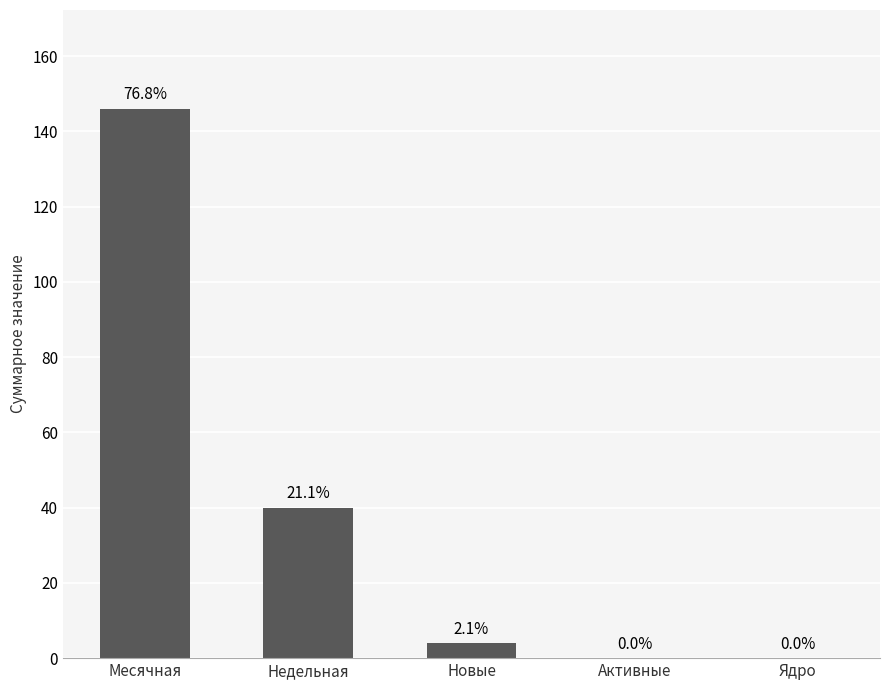

What is the change in value from Месячная to Ядро?

-146